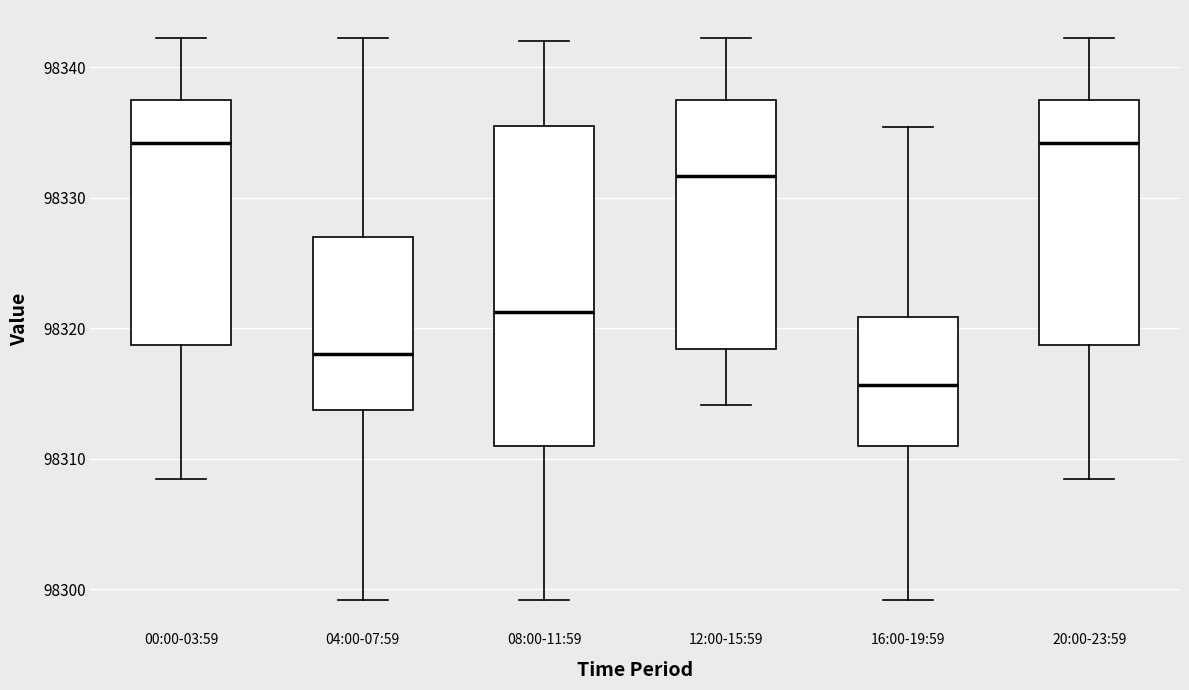

Reading left to right, read every box against the y-axis: the position of its median line, the range the box covers, and the ends of its whiskers. The values are not printed on the chart, so give them approximately, as read against the axis.

00:00-03:59: median 98334, box 98319 to 98337, whiskers 98308 to 98342
04:00-07:59: median 98318, box 98314 to 98327, whiskers 98299 to 98342
08:00-11:59: median 98321, box 98311 to 98336, whiskers 98299 to 98342
12:00-15:59: median 98332, box 98318 to 98337, whiskers 98314 to 98342
16:00-19:59: median 98316, box 98311 to 98321, whiskers 98299 to 98335
20:00-23:59: median 98334, box 98319 to 98337, whiskers 98308 to 98342